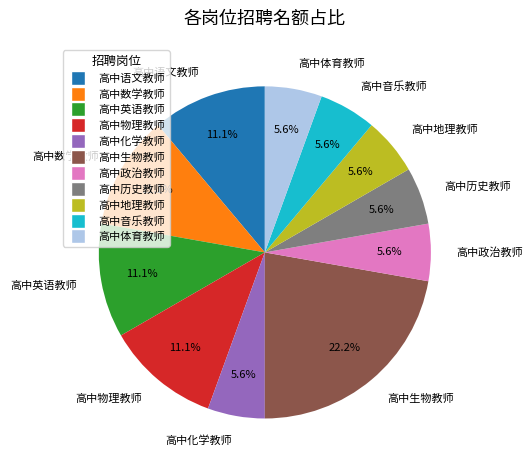

The 高中地理教师 slice represents 6% of the pie. True or false?

True